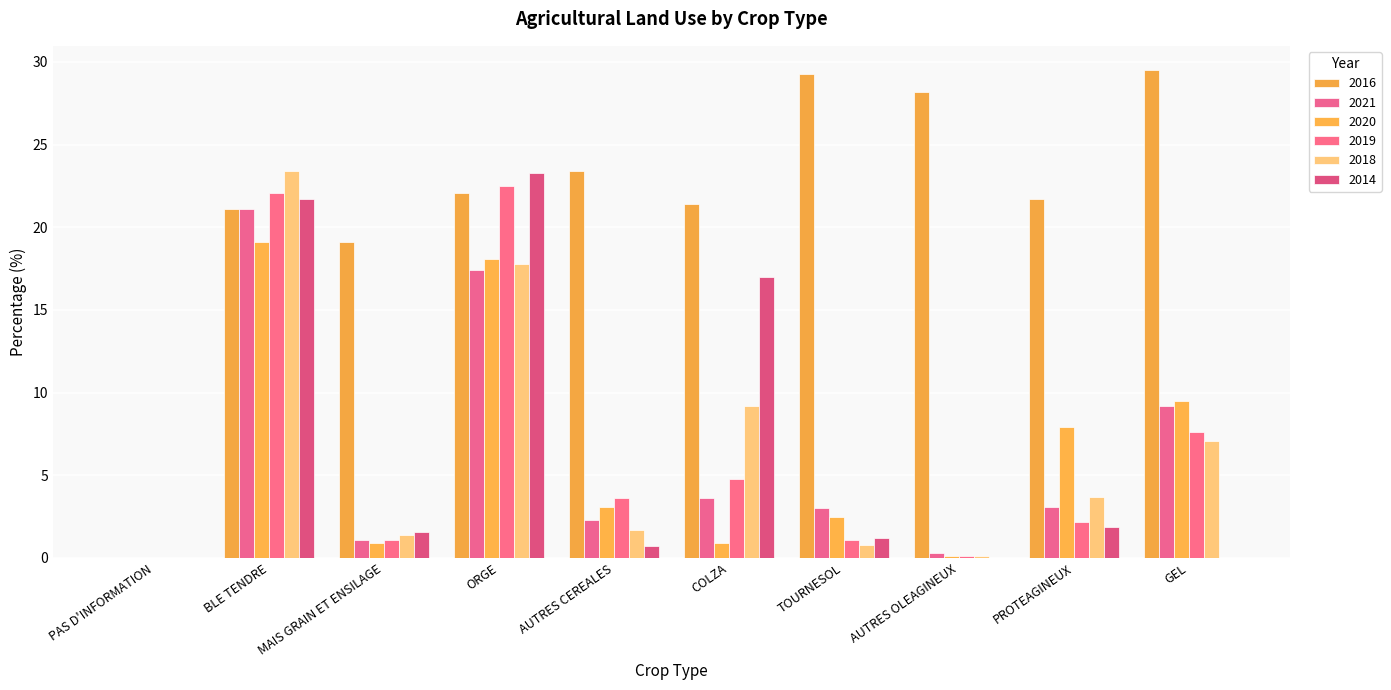

What is the average value of the 2020 series?

6.2